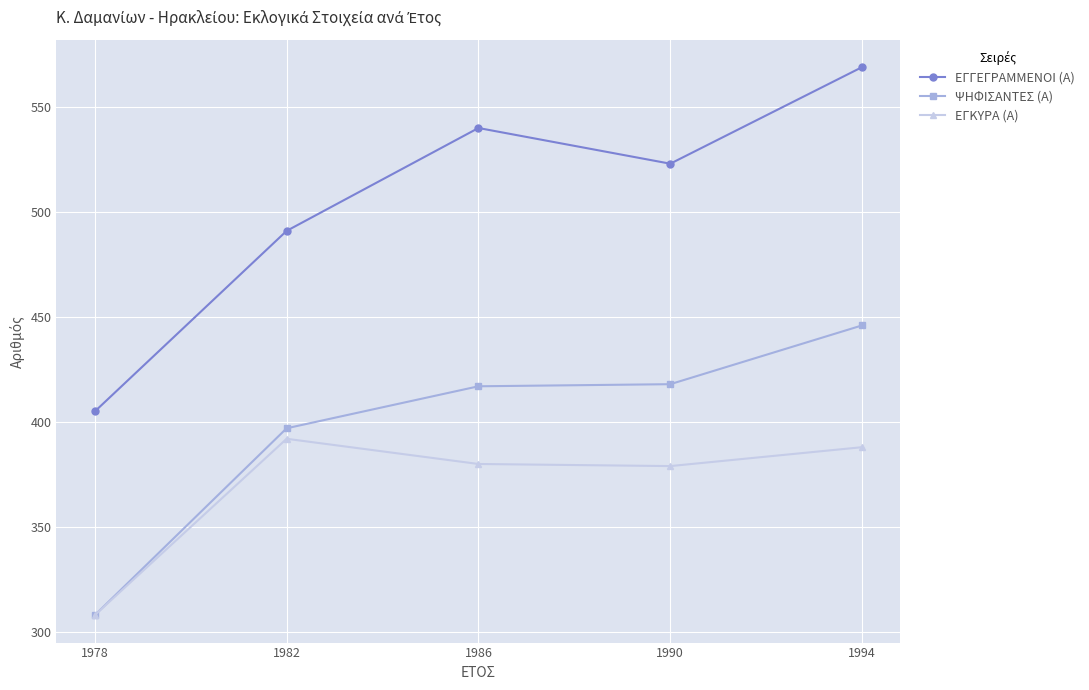

Read the ΕΓΚΥΡΑ (Α) value at 1986.

380